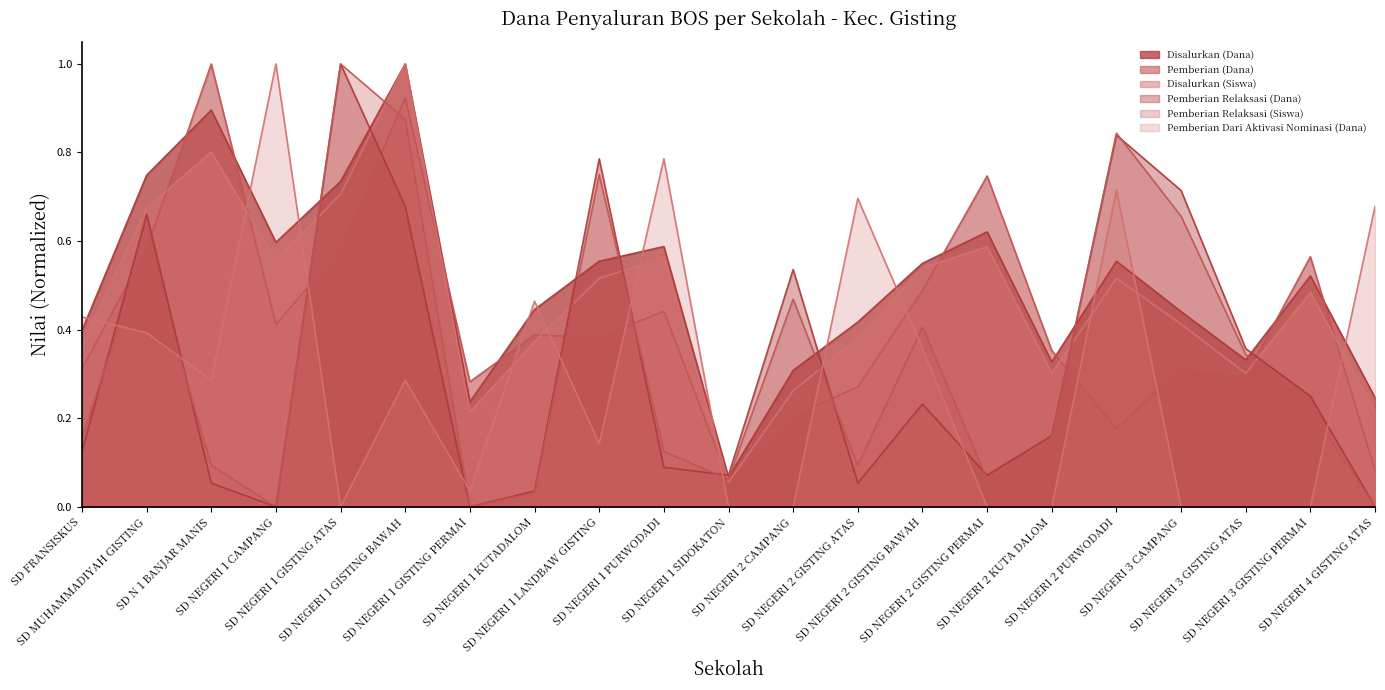

What is the sum of the Pemberian (Dana) values at SD NEGERI 1 SIDOKATON and SD NEGERI 2 KUTA DALOM?

0.4